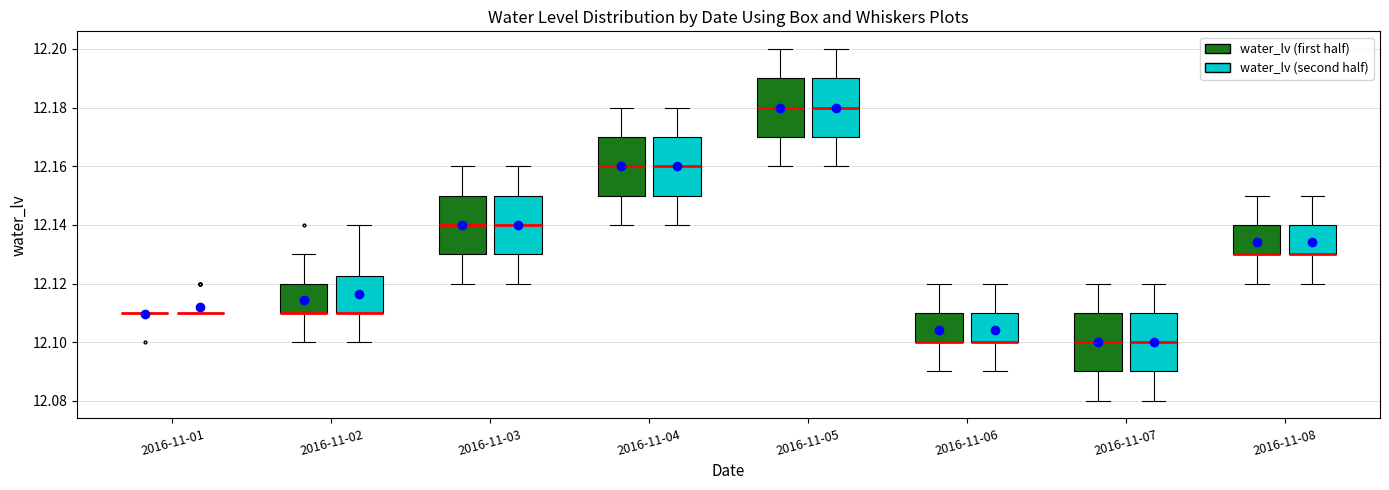

Where does the lower whisker of the box for 2016-11-05 (water_lv (second half)) end on the y-axis? The values are not printed on the chart, so give them approximately, as read against the axis.

12.160